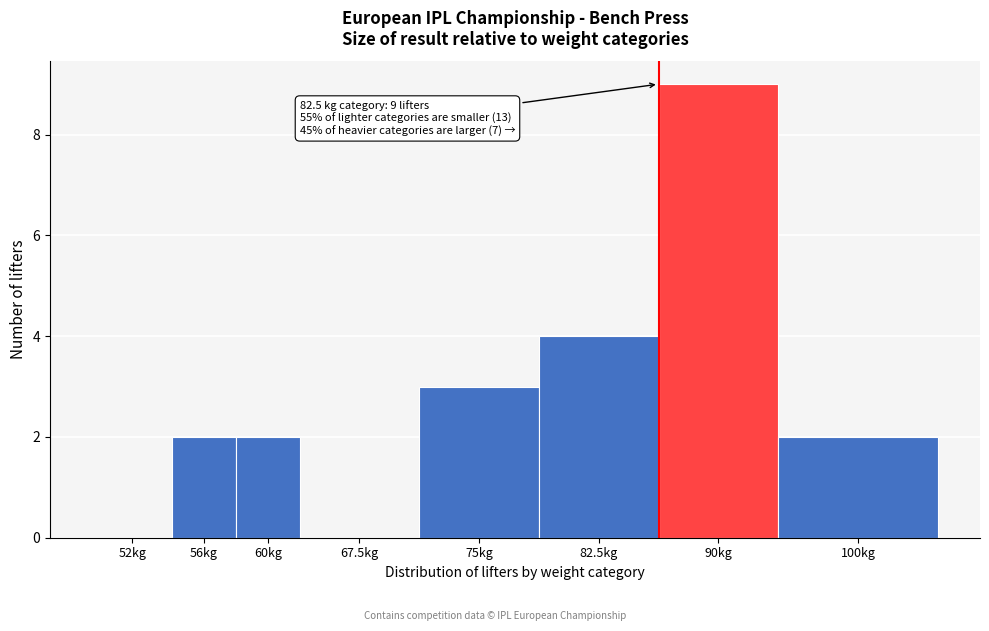

Reading left to right, list all the values displayed in this chart.

52kg=0	56kg=2	60kg=2	67.5kg=0	75kg=3	82.5kg=4	90kg=9	100kg=2